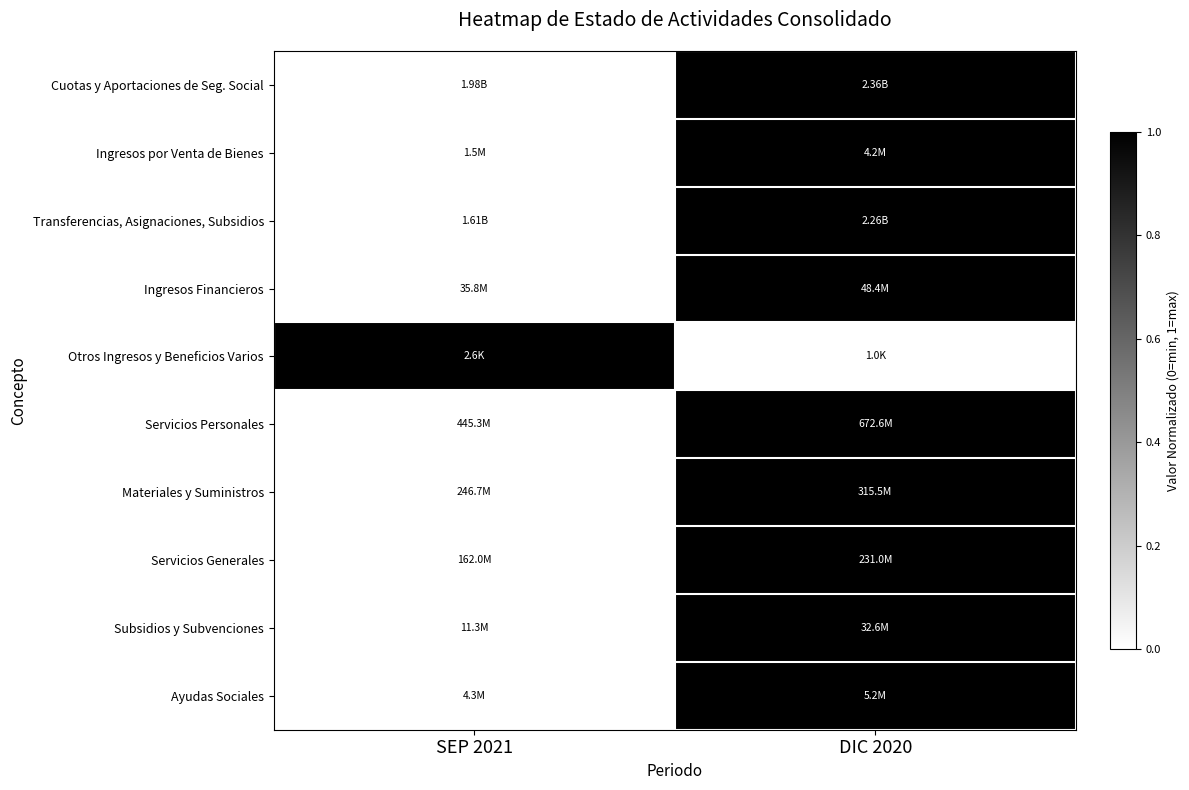

Reading left to right, transcribe all the data shown in this chart.

Cuotas y Aportaciones de Seg. Social: SEP 2021=0	DIC 2020=1
Ingresos por Venta de Bienes: SEP 2021=0	DIC 2020=1
Transferencias, Asignaciones, Subsidios: SEP 2021=0	DIC 2020=1
Ingresos Financieros: SEP 2021=0	DIC 2020=1
Otros Ingresos y Beneficios Varios: SEP 2021=1	DIC 2020=0
Servicios Personales: SEP 2021=0	DIC 2020=1
Materiales y Suministros: SEP 2021=0	DIC 2020=1
Servicios Generales: SEP 2021=0	DIC 2020=1
Subsidios y Subvenciones: SEP 2021=0	DIC 2020=1
Ayudas Sociales: SEP 2021=0	DIC 2020=1